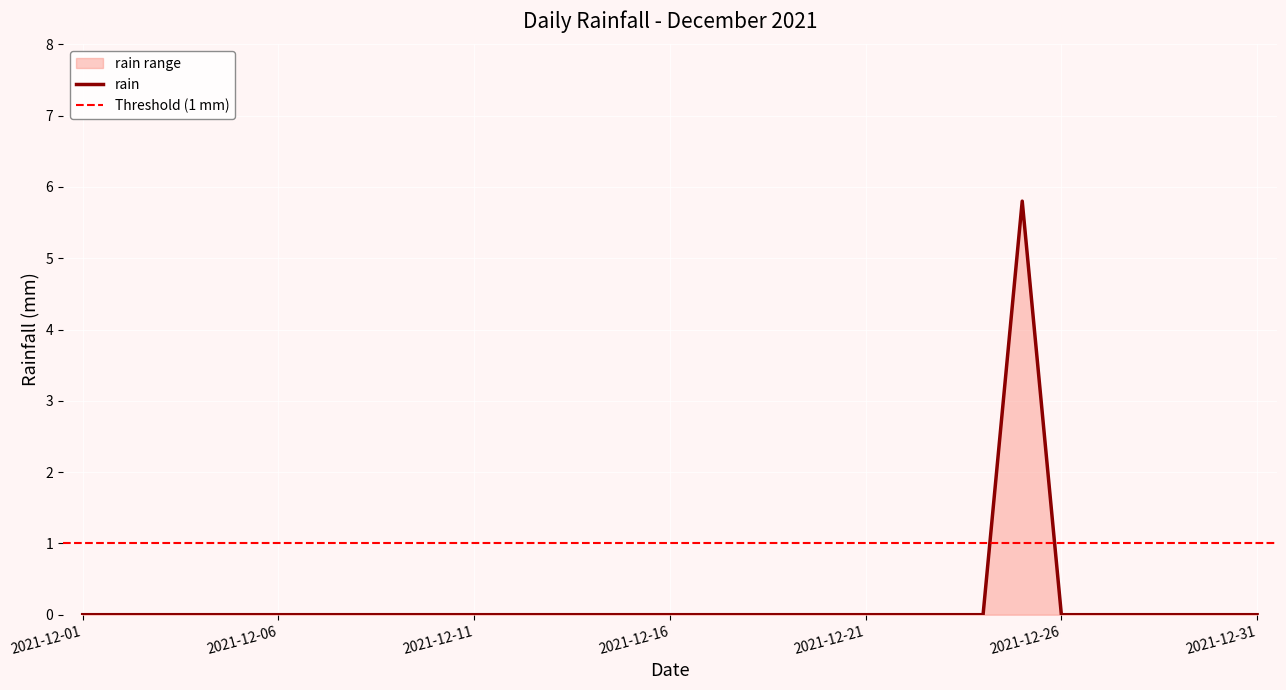

True or false: the data shows 2.6 at 2021-12-26.

False